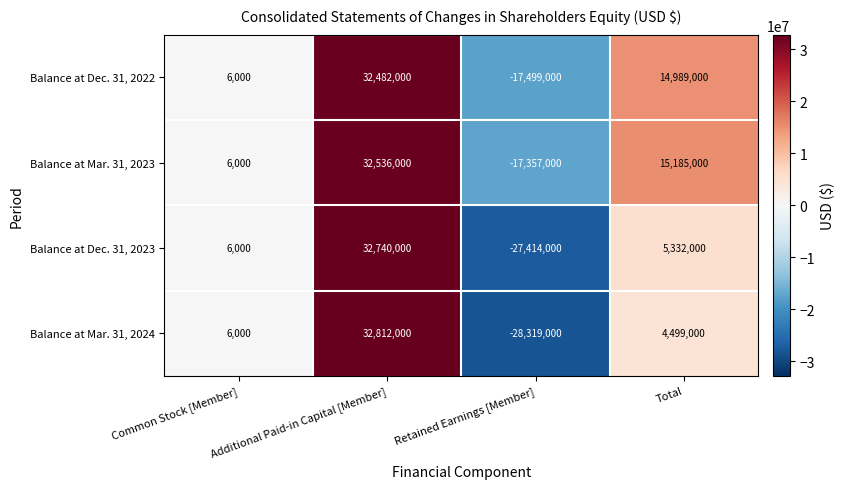

What is the difference between the second highest and second lowest values in the Balance at Mar. 31, 2023 series?

15179000